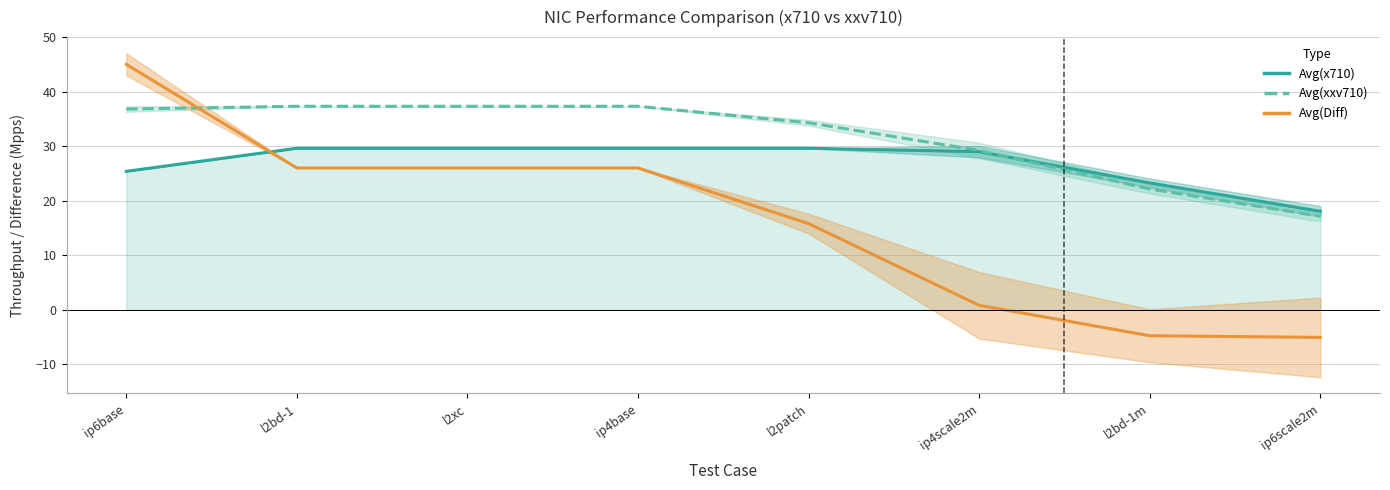

True or false: Avg(Diff) and Avg(xxv710) cross at least once.

True